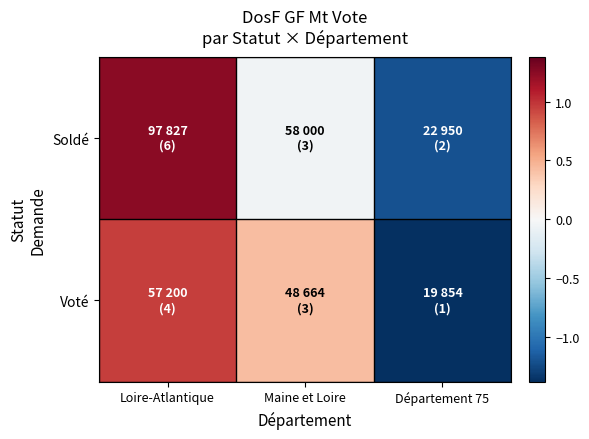

Rank the series by their average value, from lowest to highest.

Soldé, Voté